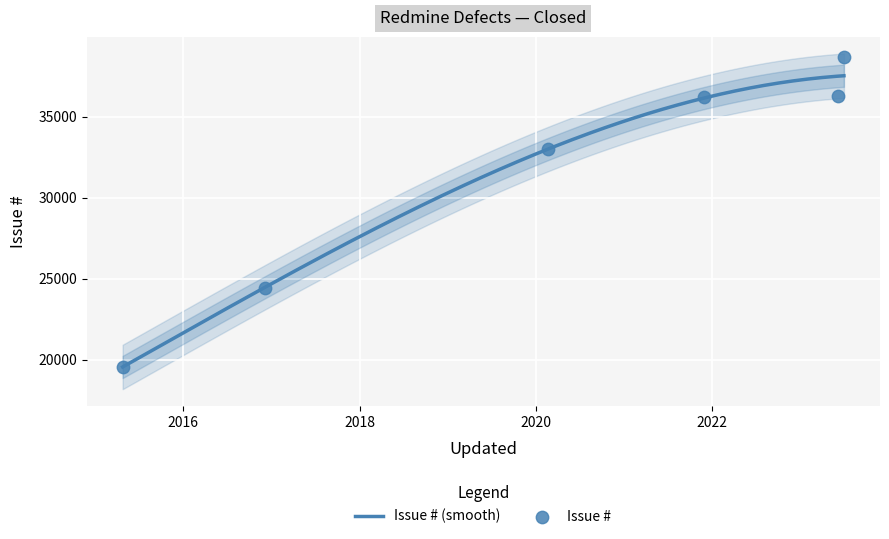

Which has a higher value, 2020-02-19 or 2023-06-30?

2023-06-30